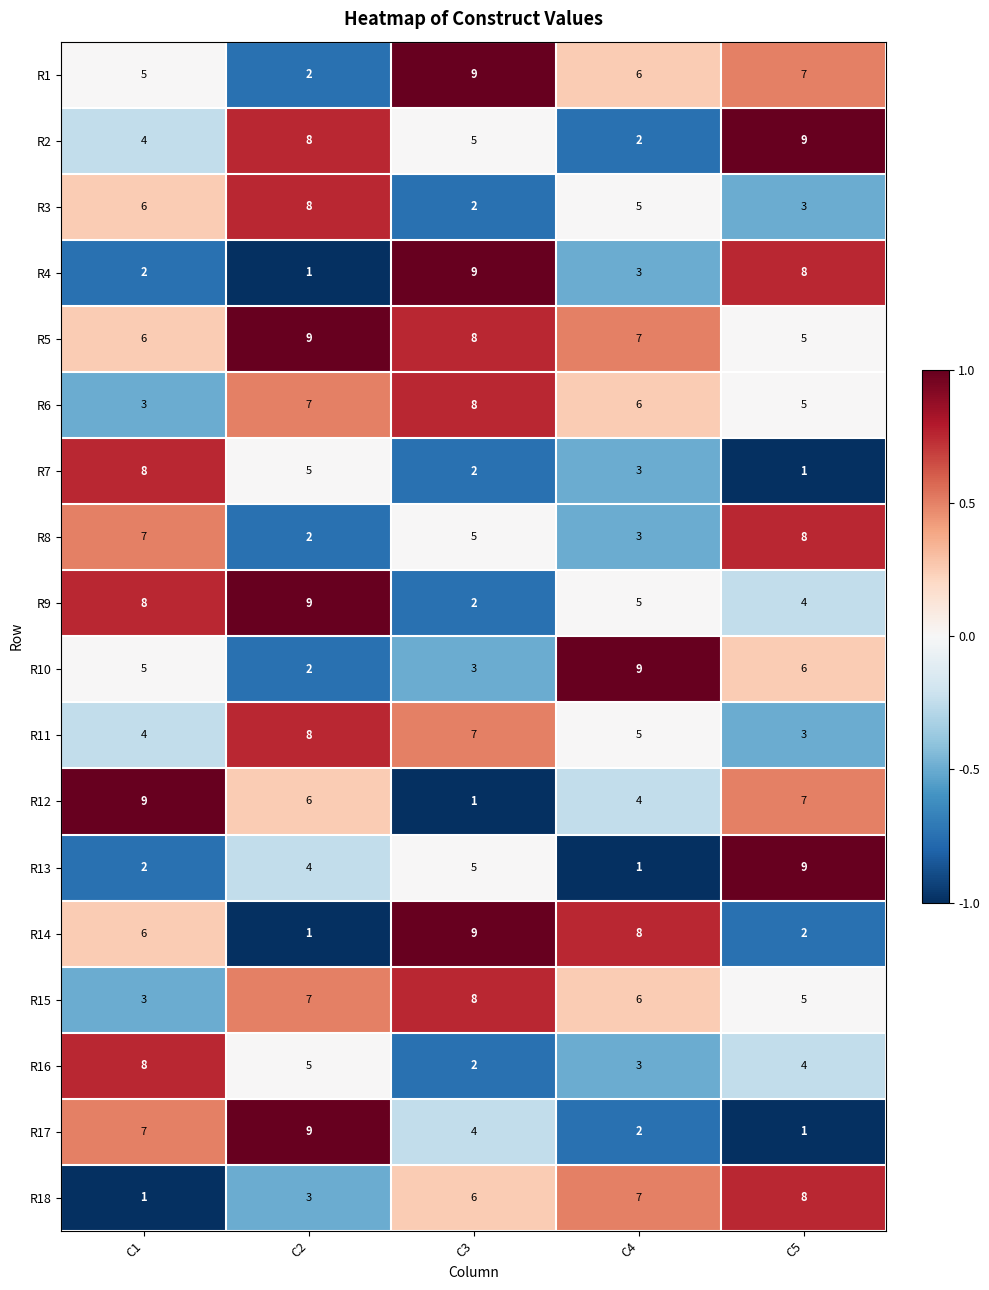

What is the maximum value shown in the chart?

9